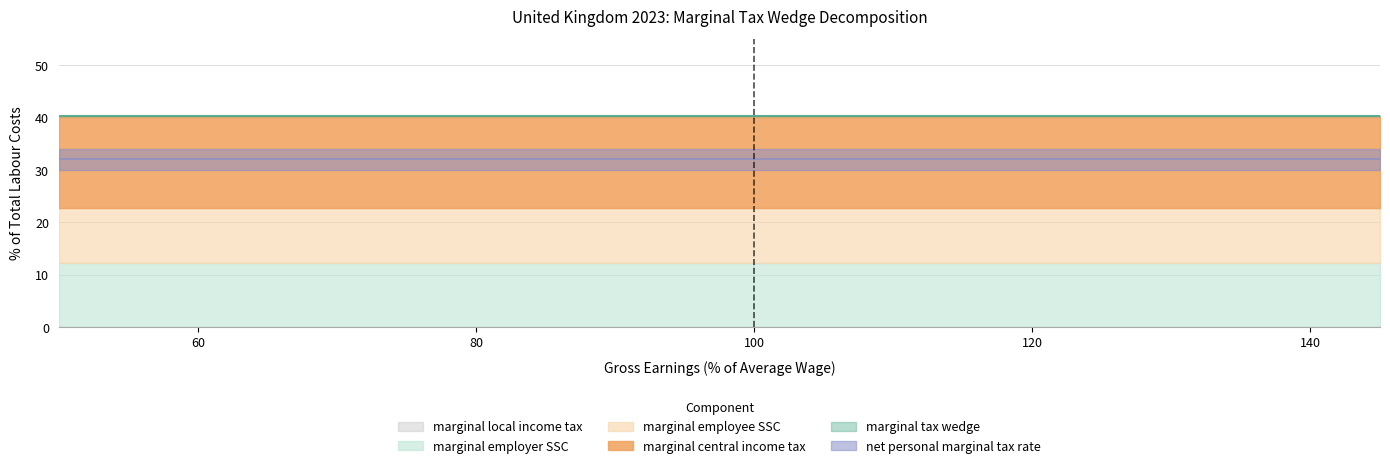

True or false: net personal marginal tax rate and marginal tax wedge intersect in this chart.

False